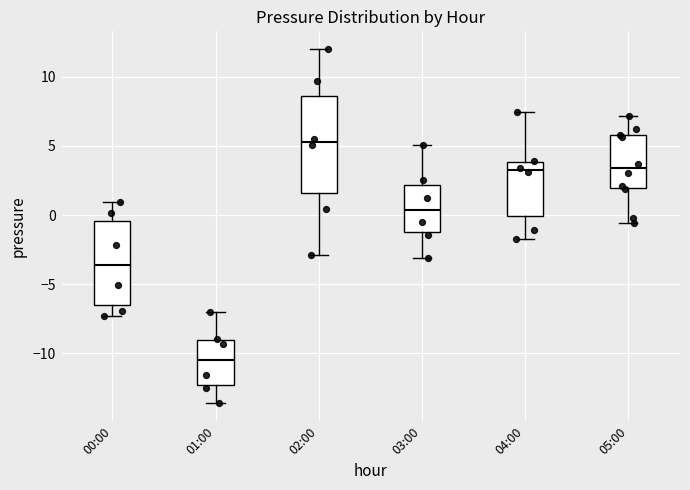

Which box has the highest median line?

02:00